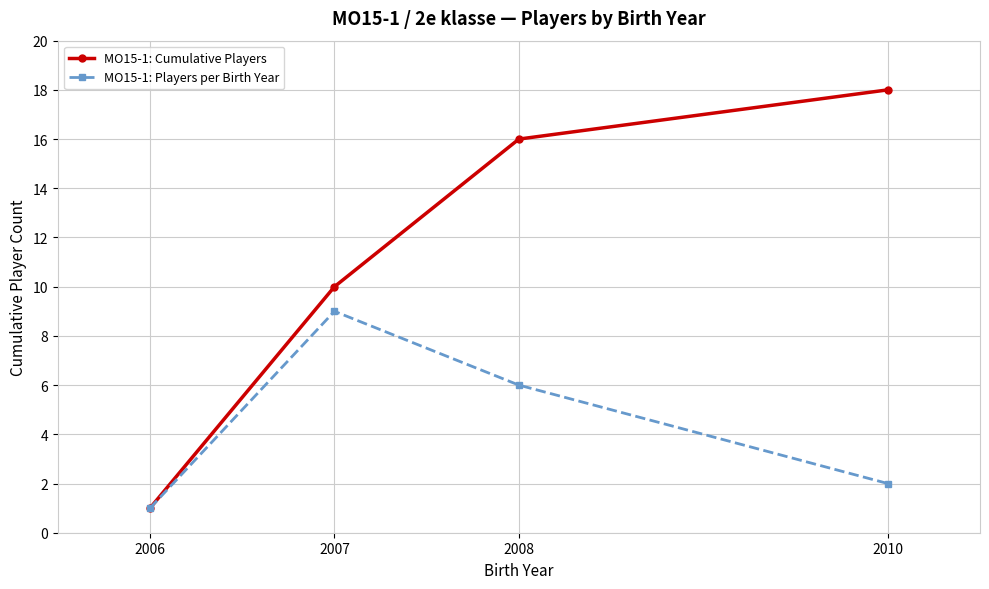

How many interior local peaks does the MO15-1: Players per Birth Year series have?

1